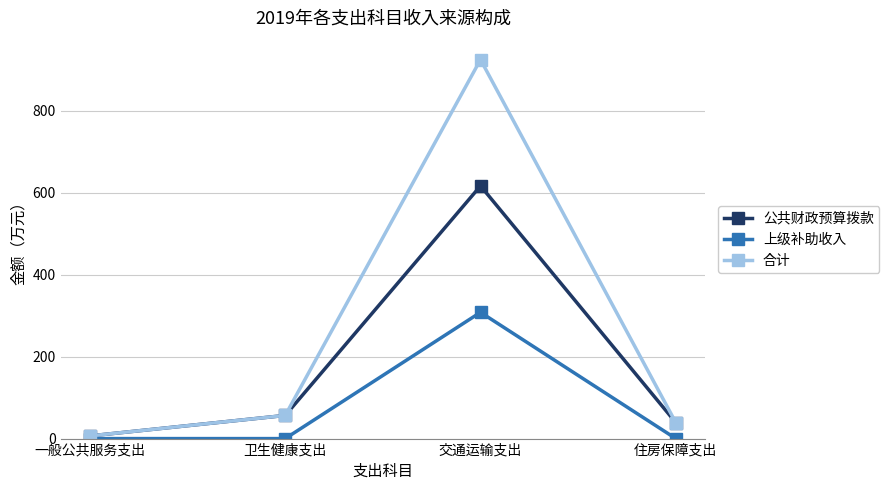

What is the difference between the second highest and minimum values in the 公共财政预算拨款 series?

50.0